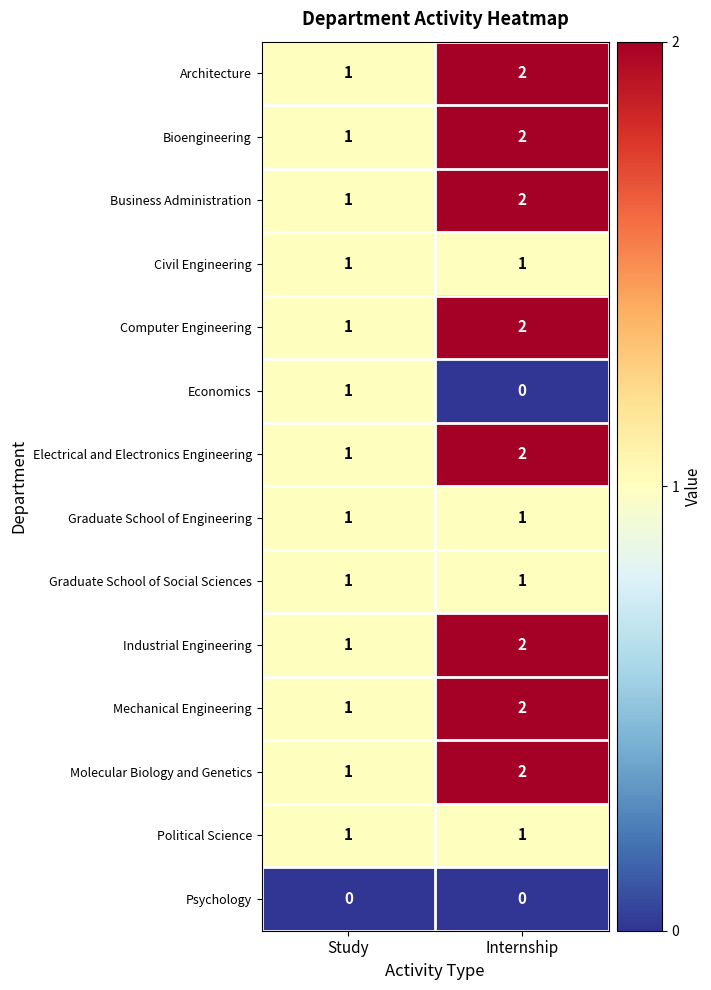

What is the total value across all series at Internship?

20